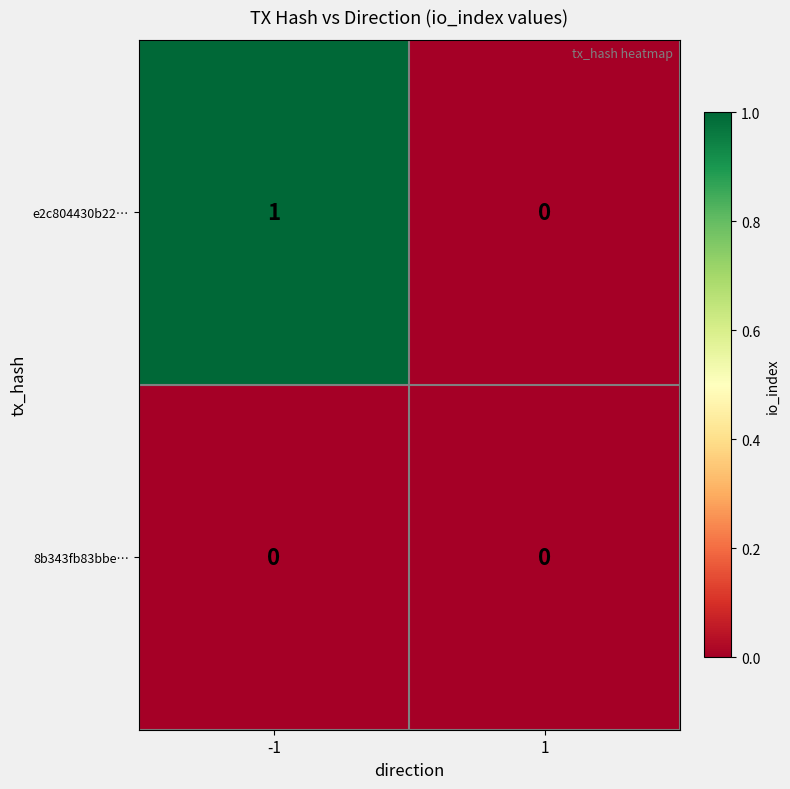

List the series in order of their peak value, lowest first.

8b343fb83bbe…, e2c804430b22…